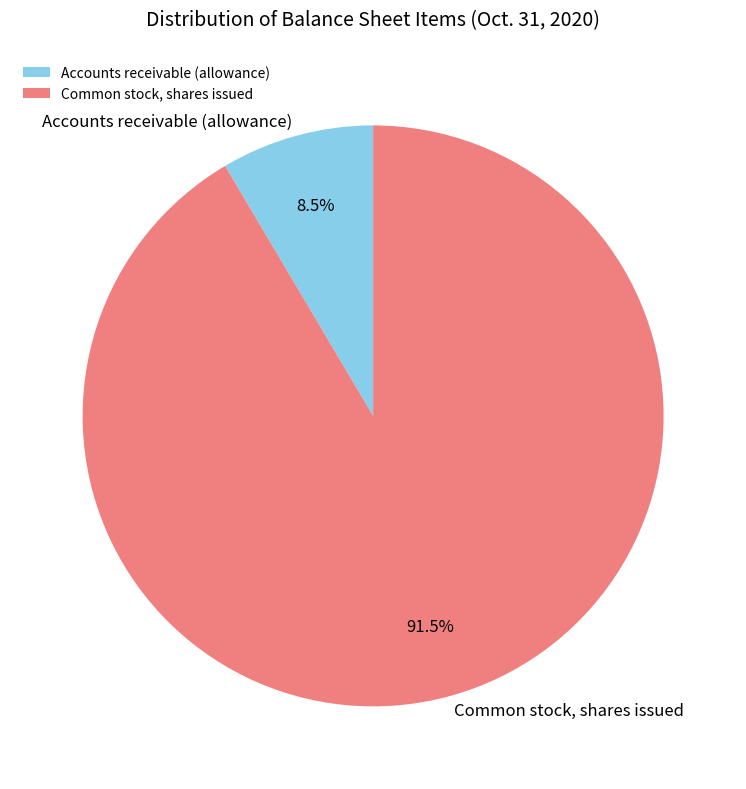

Count the number of slices in the pie.

2